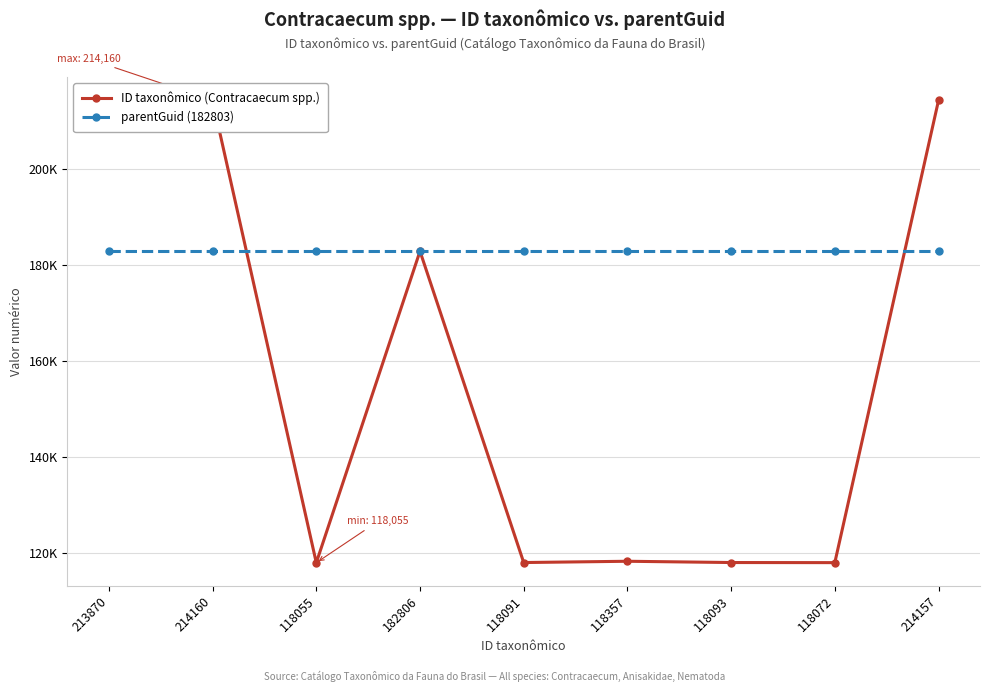

At which category does ID taxonômico (Contracaecum spp.) reach its first local valley?

118055